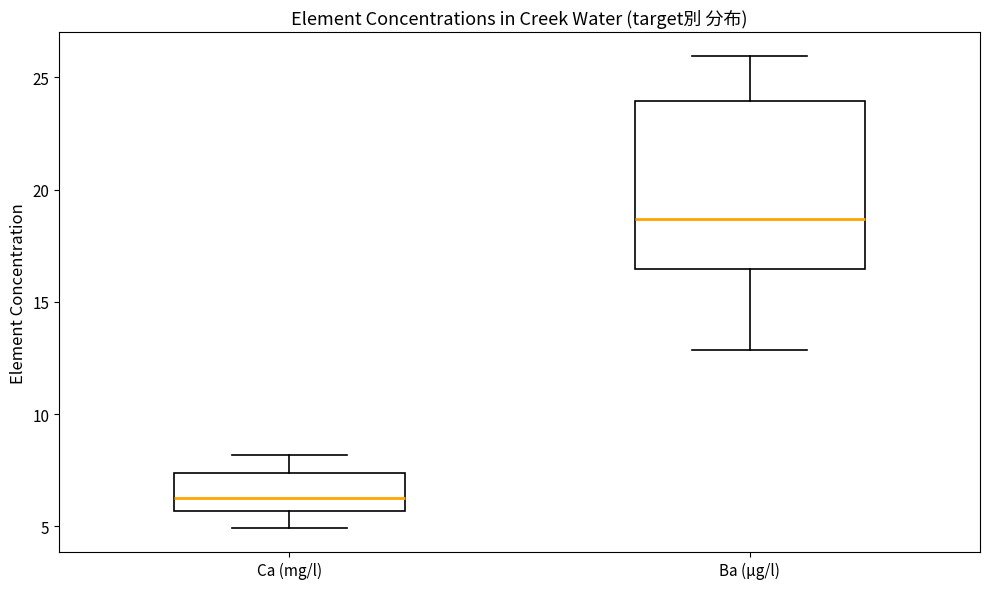

Reading left to right, read every box against the y-axis: the position of its median line, the range the box covers, and the ends of its whiskers. The values are not printed on the chart, so give them approximately, as read against the axis.

Ca (mg/l): median 6.5, box 5.5 to 7.5, whiskers 5.0 to 8.0
Ba (µg/l): median 18.5, box 16.5 to 24.0, whiskers 13.0 to 26.0